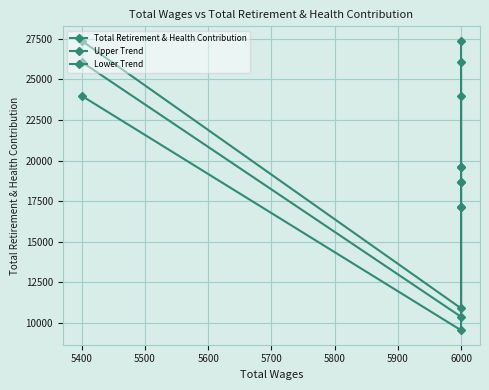

True or false: Upper Trend has a value of 33641.2 at 6000.

False